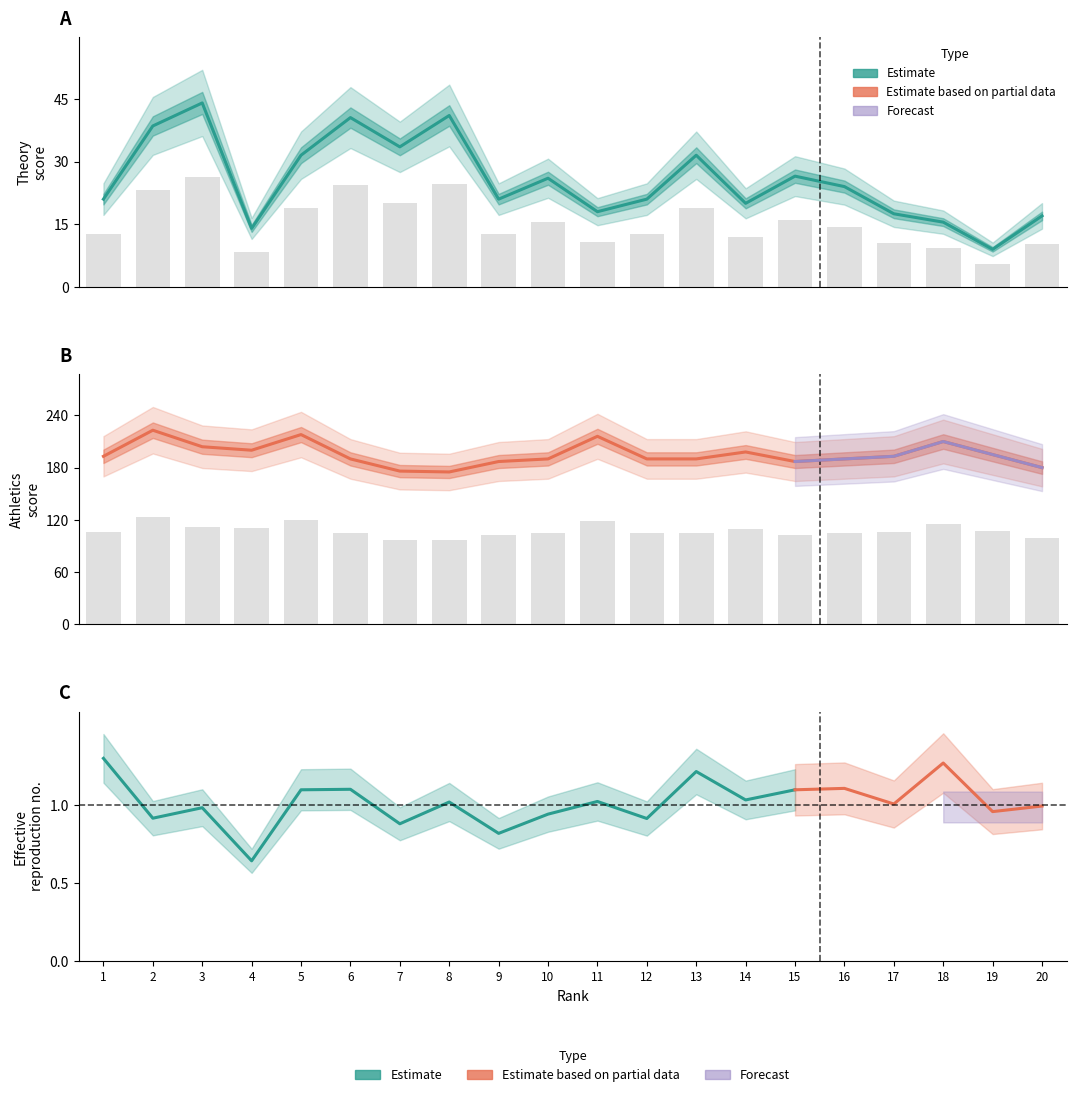

What is the total value across all series at 4?

214.0